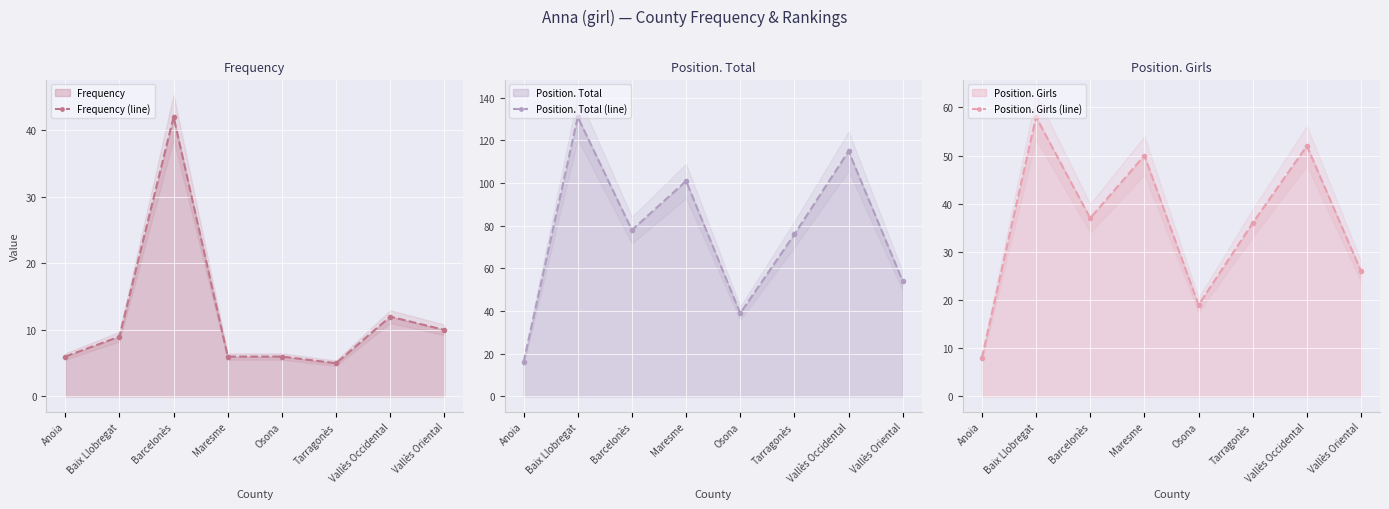

True or false: Position. Total (line) has more than 2 interior local peaks.

True